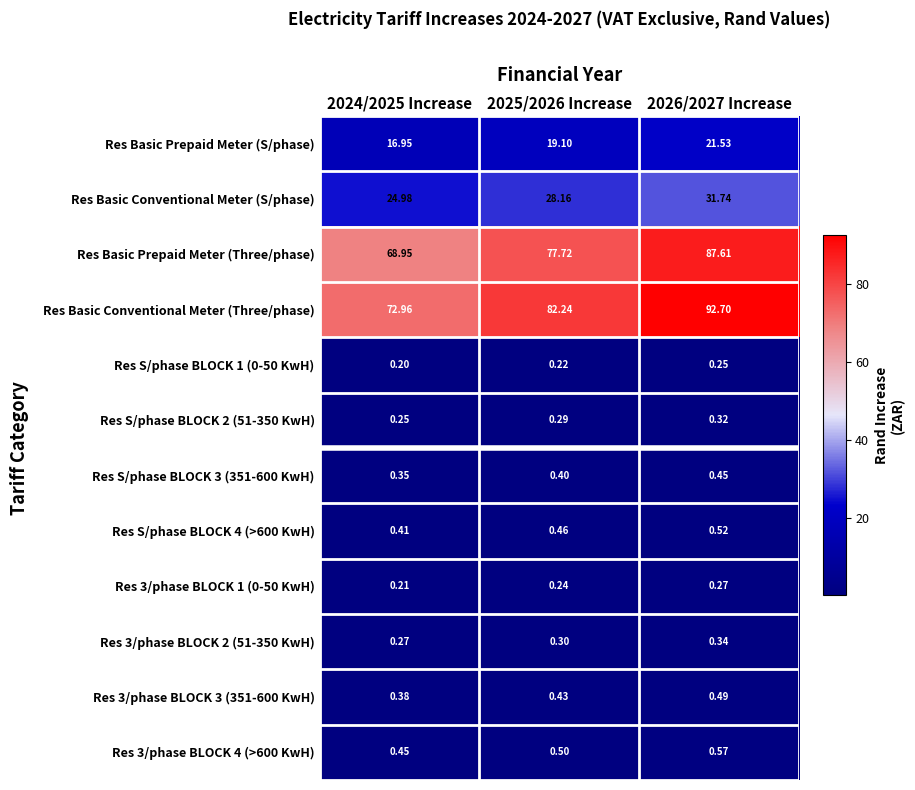

Which series changed the most between 2025/2026 Increase and 2026/2027 Increase?

Res Basic Conventional Meter (Three/phase)